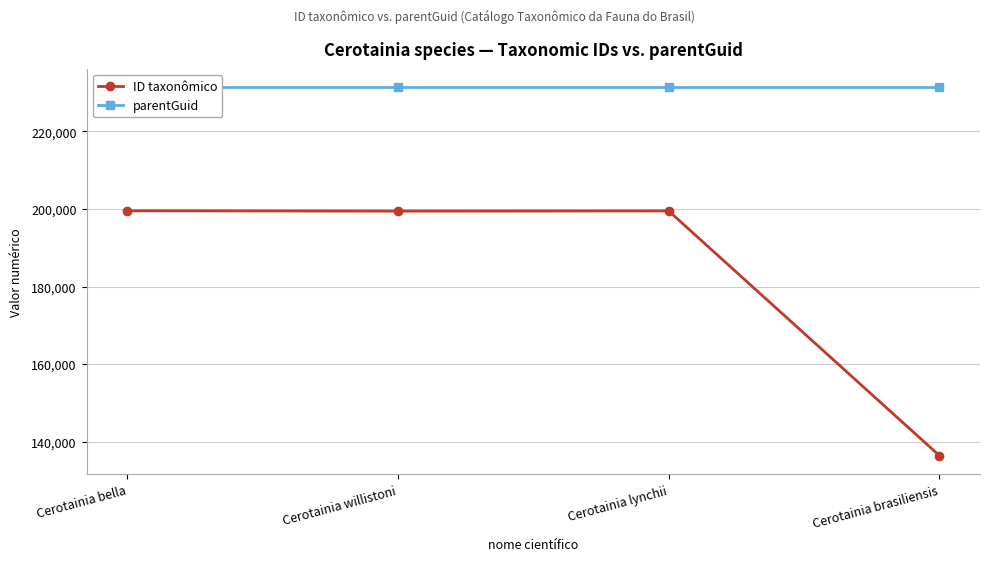

True or false: ID taxonômico and parentGuid cross at least once.

False